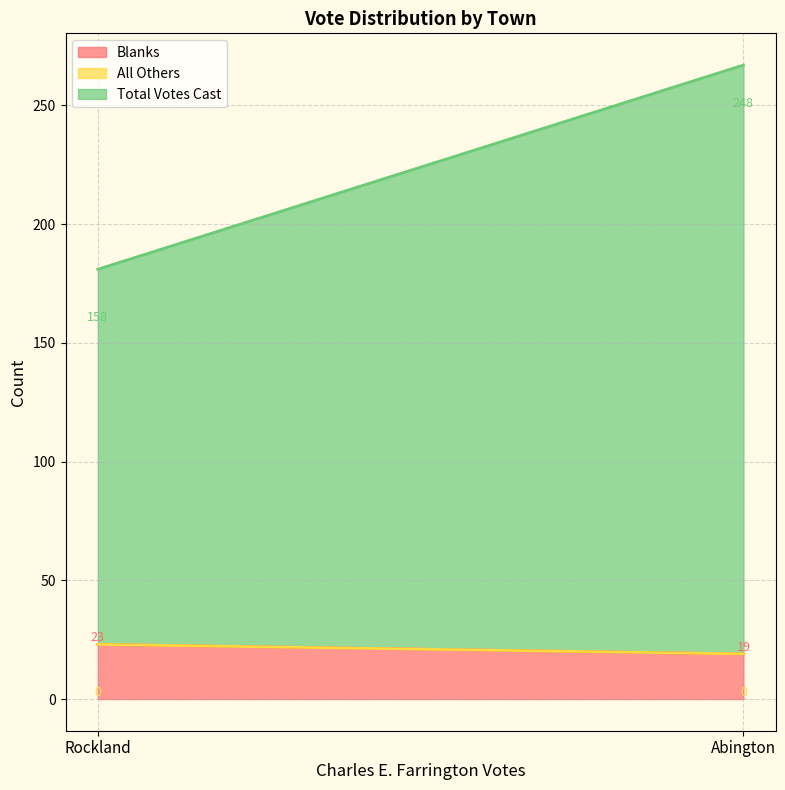

Reading left to right, extract all data points from this chart.

Blanks: Abington=19	Rockland=23
All Others: Abington=0	Rockland=0
Total Votes Cast: Abington=248	Rockland=158